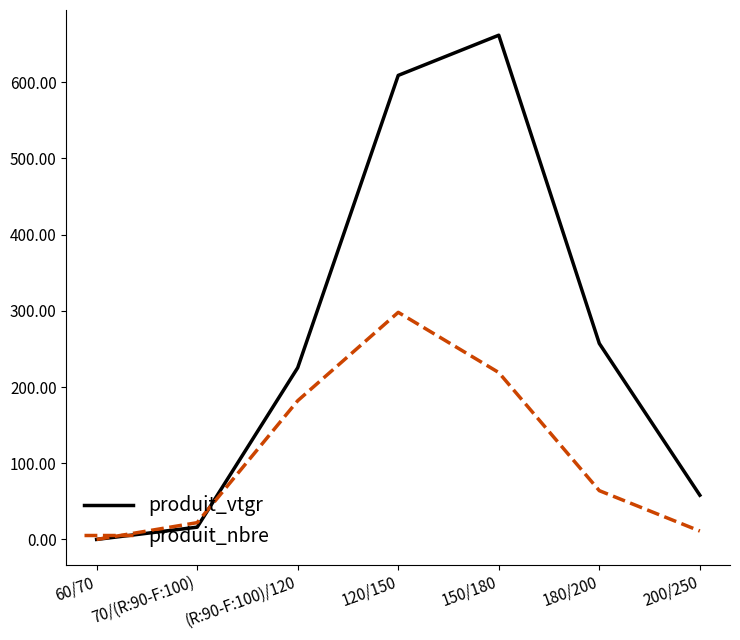

The value of produit_nbre at (R:90-F:100)/120 is 84.6. True or false?

False